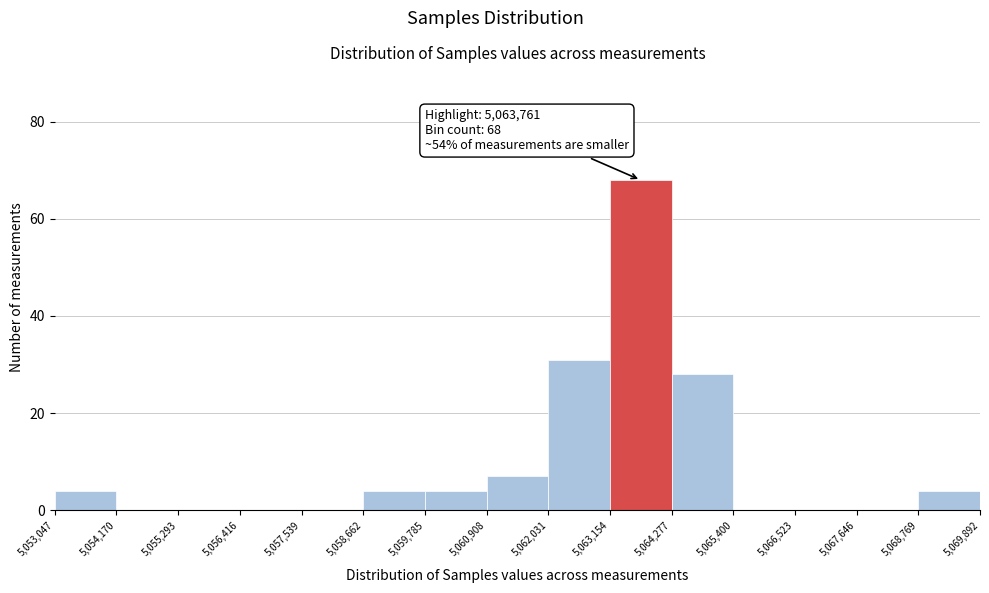

Over which range of the x-axis is the bar tallest?

5,063,154 to 5,064,277